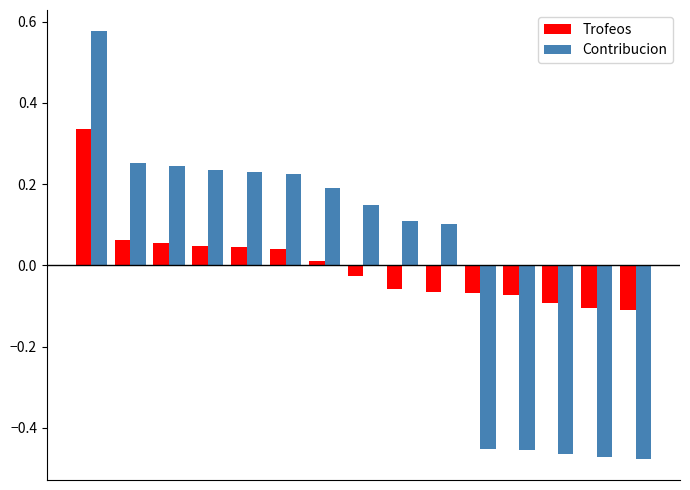

How many series are shown in this chart?

2